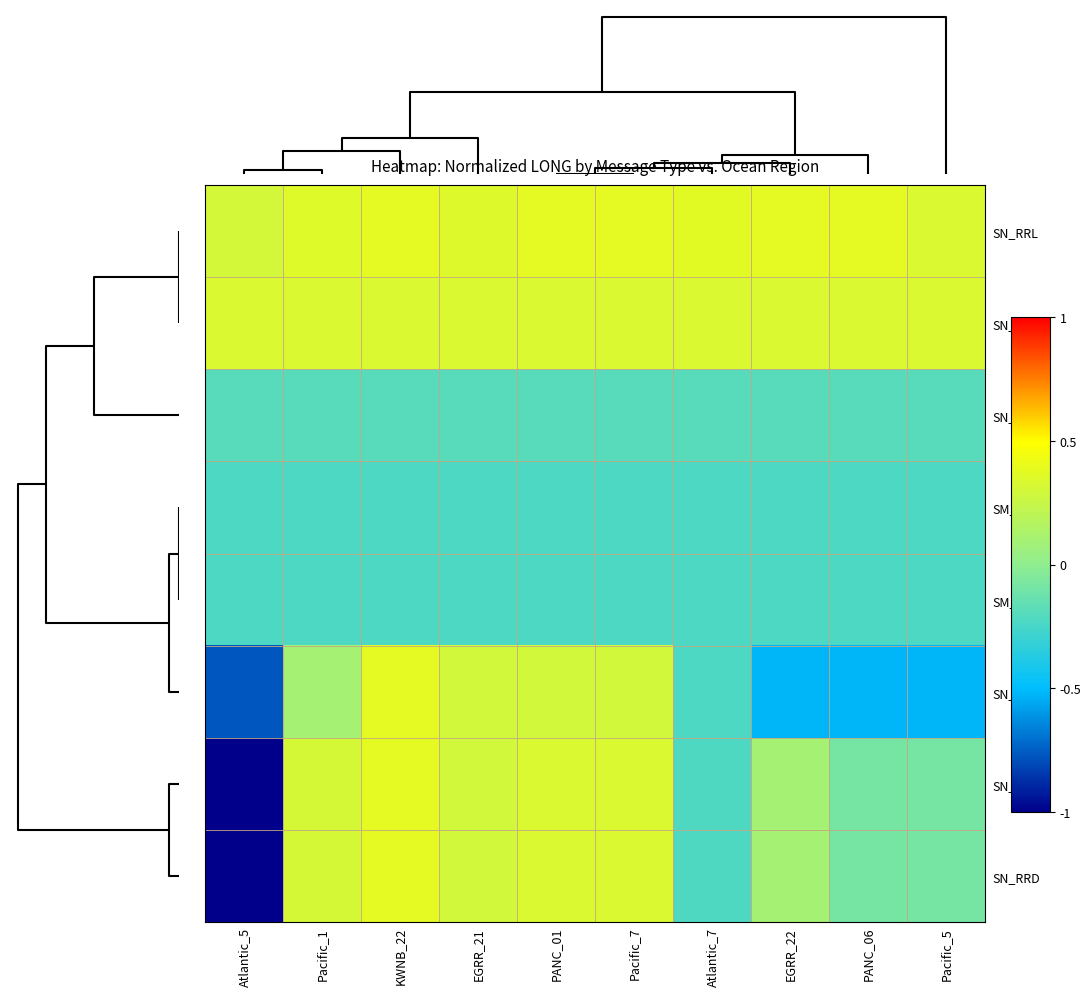

What is the greatest value displayed?

0.4